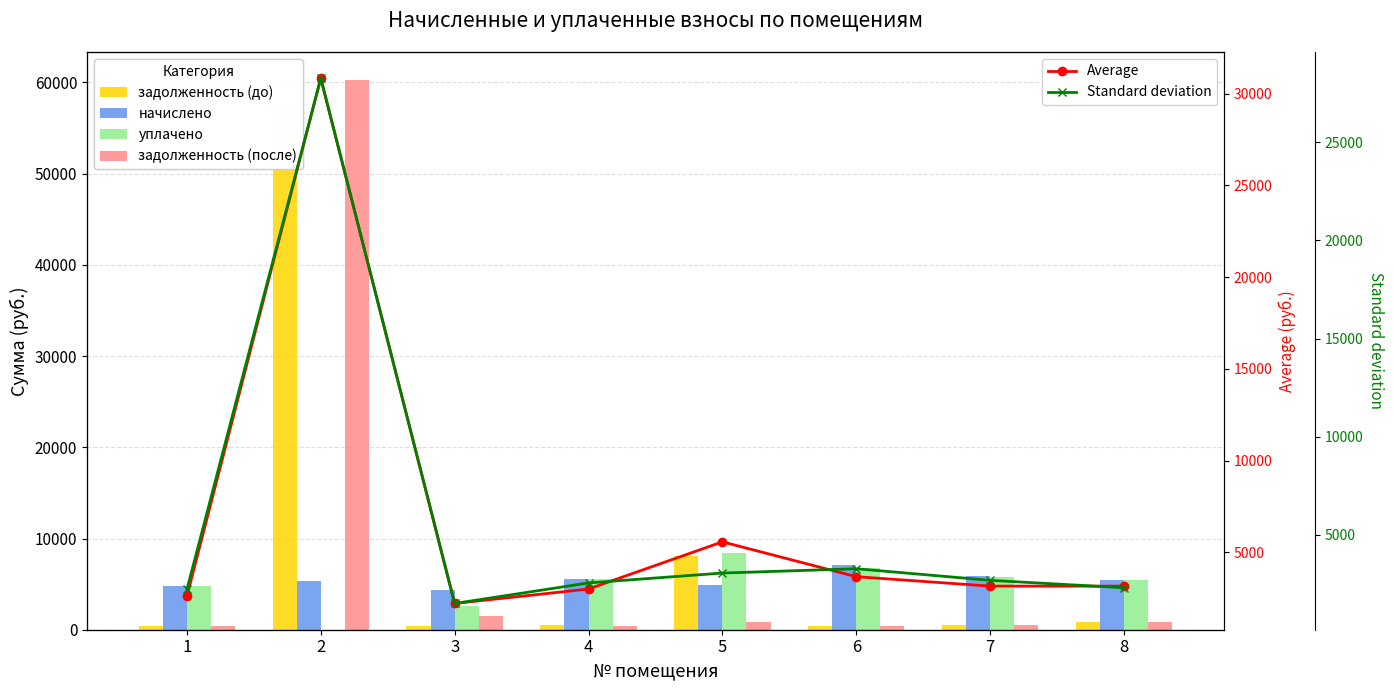

What are all the series names shown in the legend?

задолженность (до), начислено, уплачено, задолженность (после), Average, Standard deviation